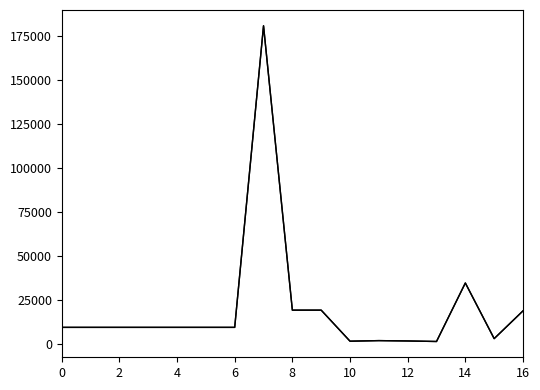

True or false: Monto bruto de las comisiones has a value of 1172.0 at 13.

True